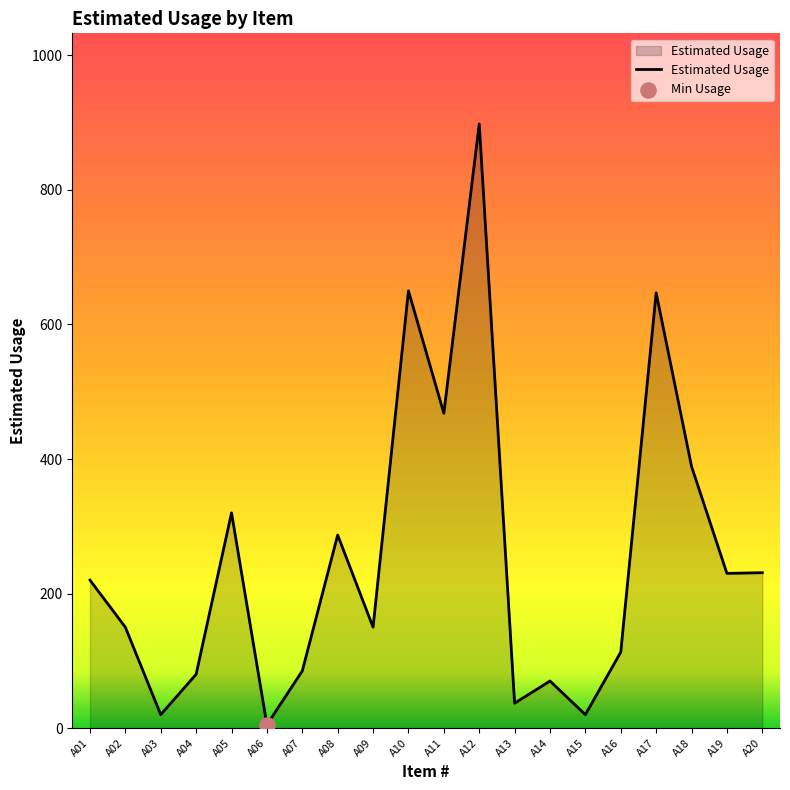

What is the ratio of the value at A19 to the value at A06?

46.0